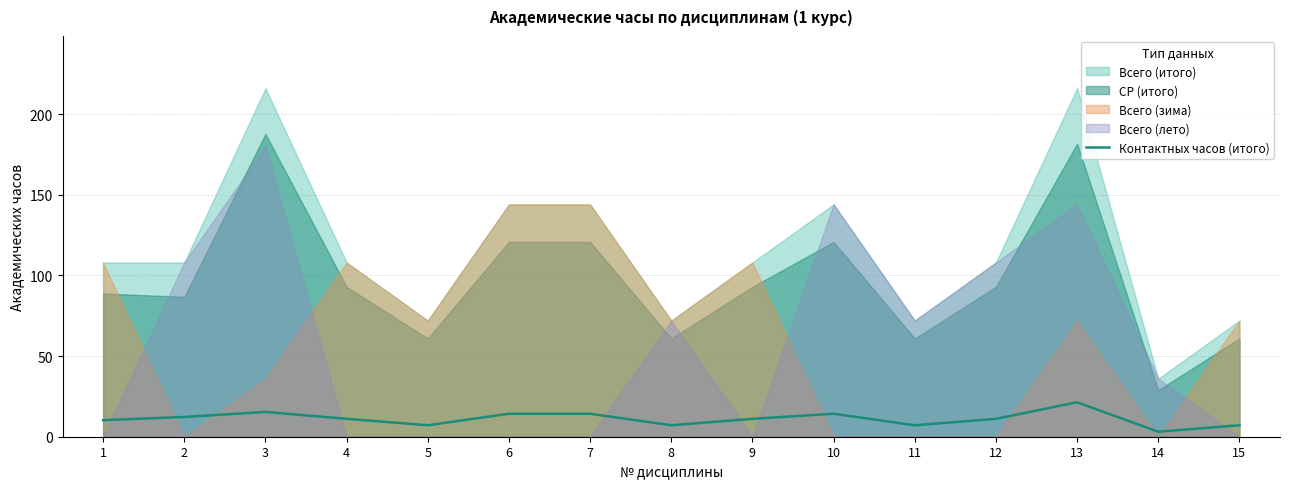

Read the value at 13.

21.4